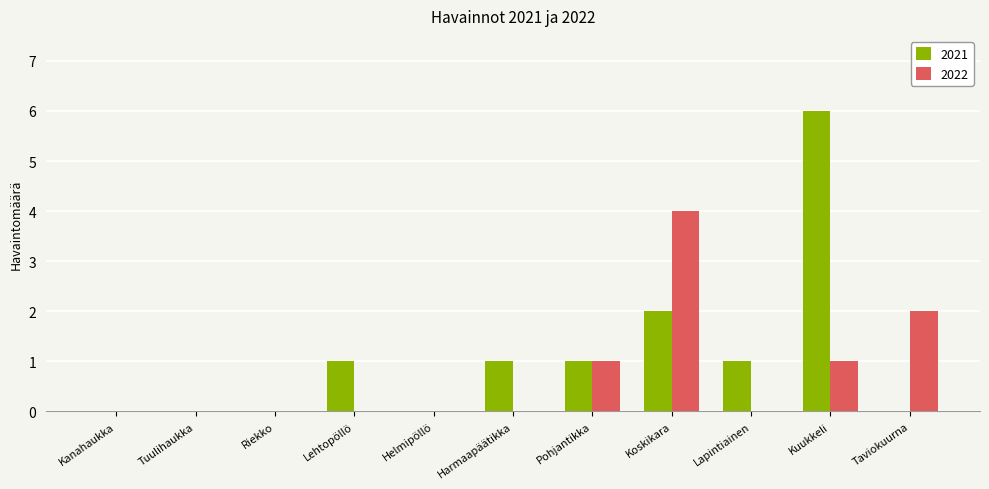

Which series has the largest total across all categories?

2021